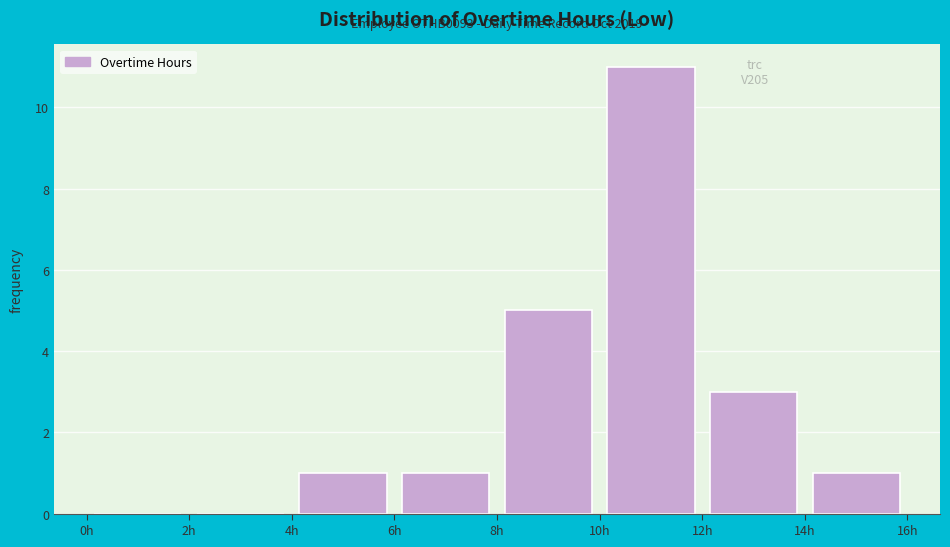

Over which range of the x-axis is the bar tallest?

10 to 12